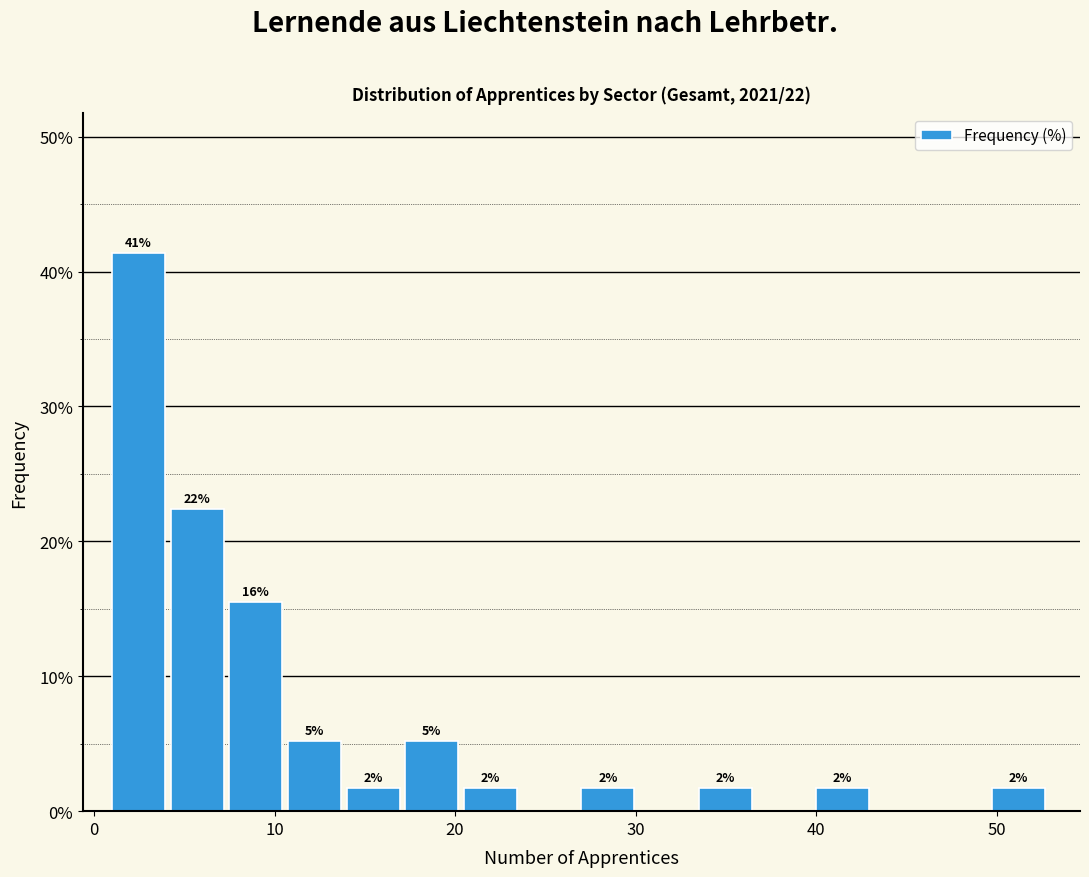

Around what value on the x-axis is the tallest bar? Give the approximate position of its centre, as read against the axis.

2